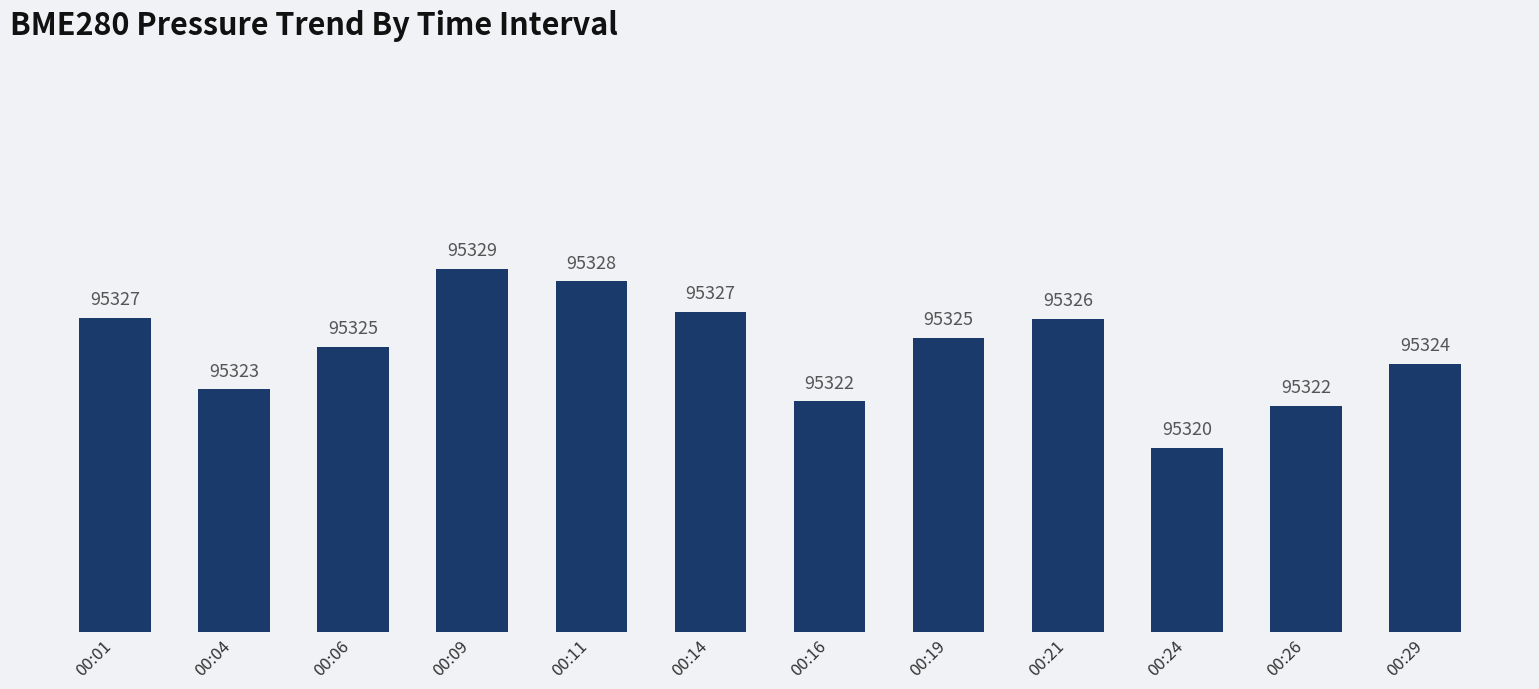

Is it true that the value at 00:09 is 146828.9?

False